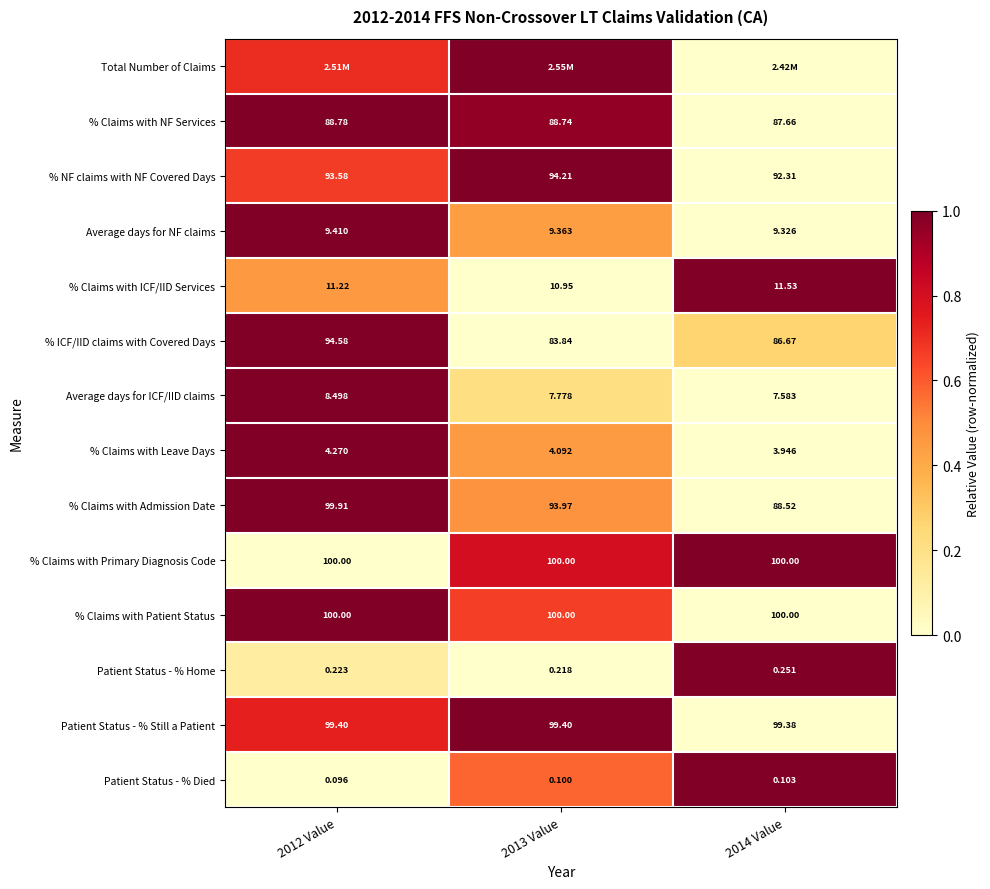

Is the value of % NF claims with NF Covered Days at 2012 Value greater than the value of % ICF/IID claims with Covered Days at 2014 Value?

Yes